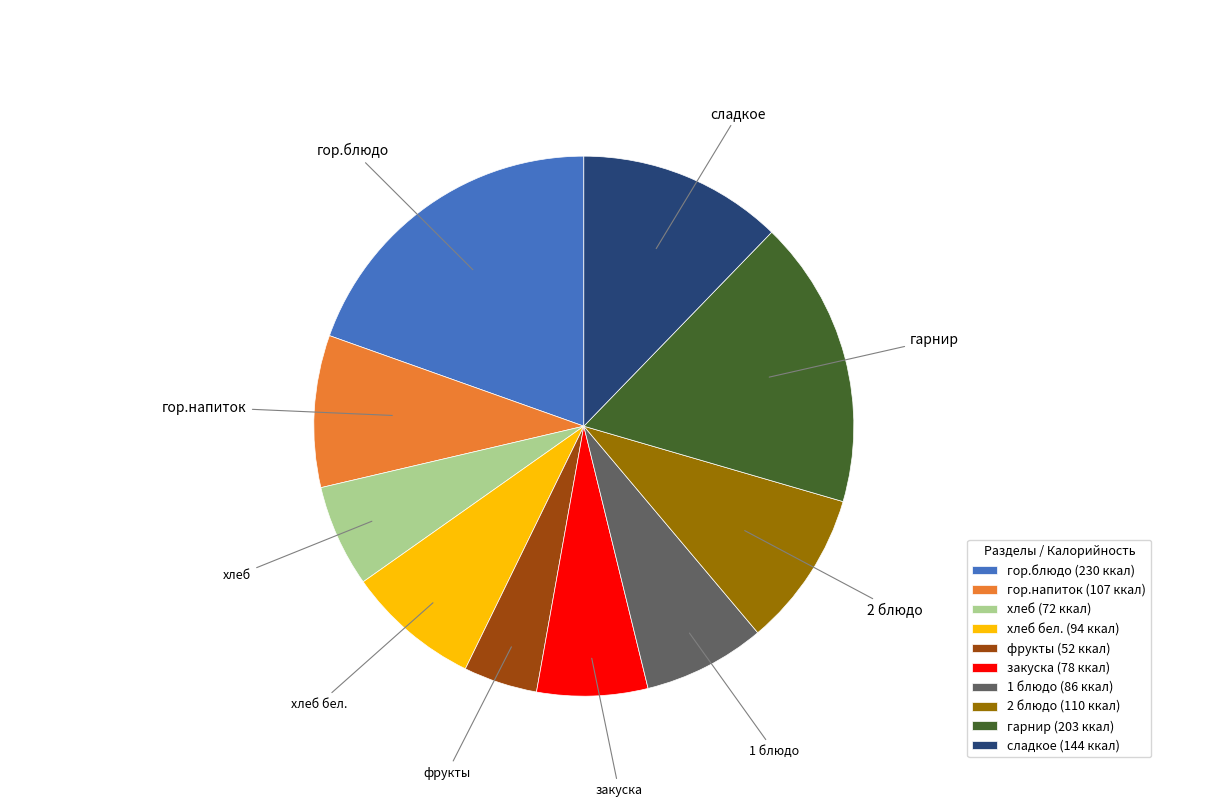

Which has a higher value, гор.напиток (107 ккал) or фрукты (52 ккал)?

гор.напиток (107 ккал)